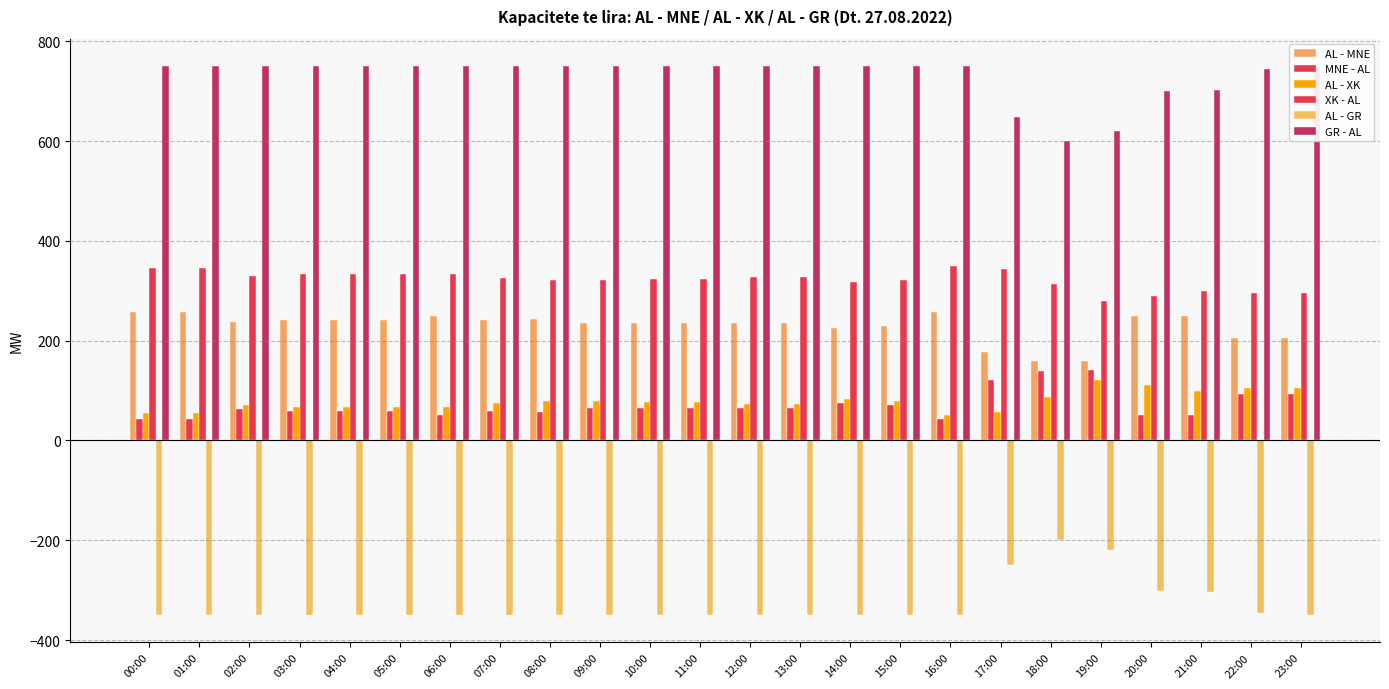

At 04:00, list the series in order from largest to smallest.

GR - AL, XK - AL, AL - MNE, AL - XK, MNE - AL, AL - GR